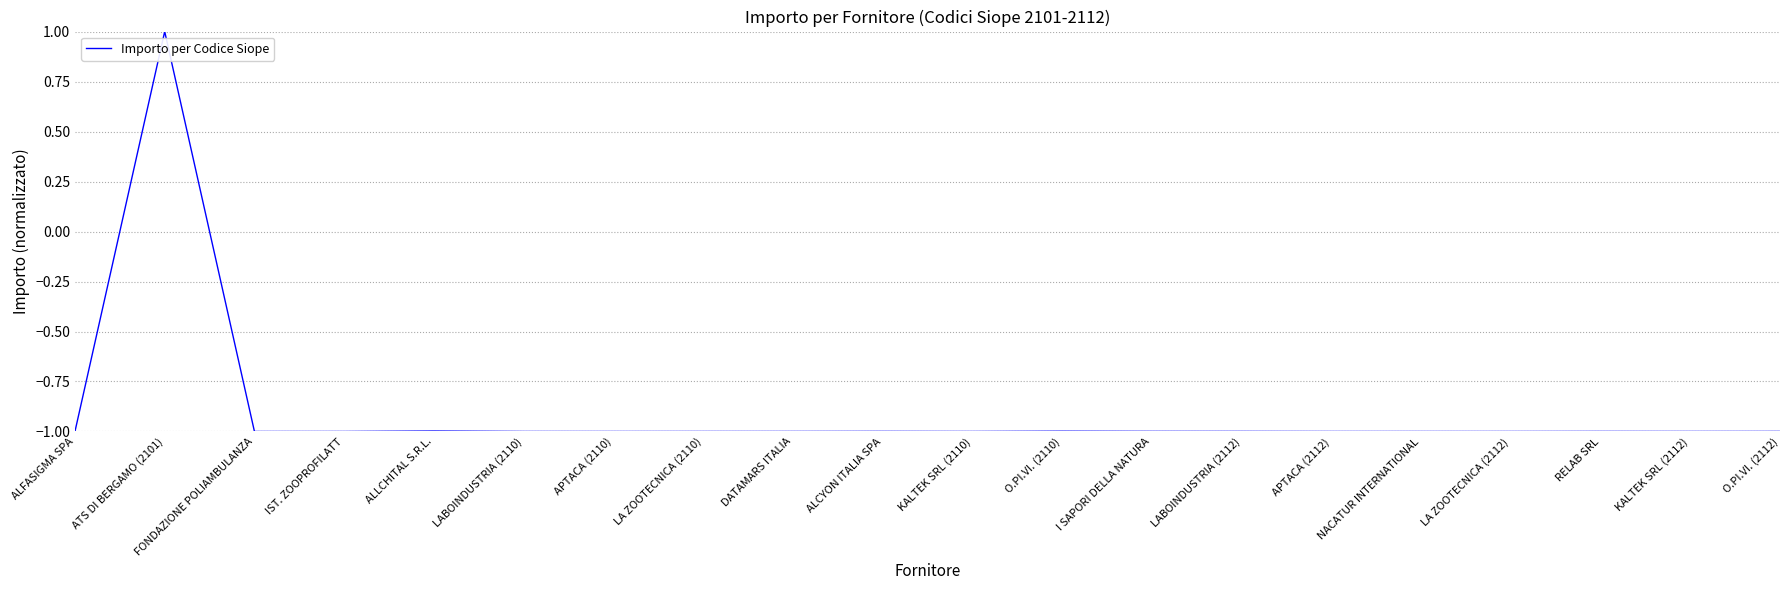

What is the minimum value shown in the chart?

-1.0